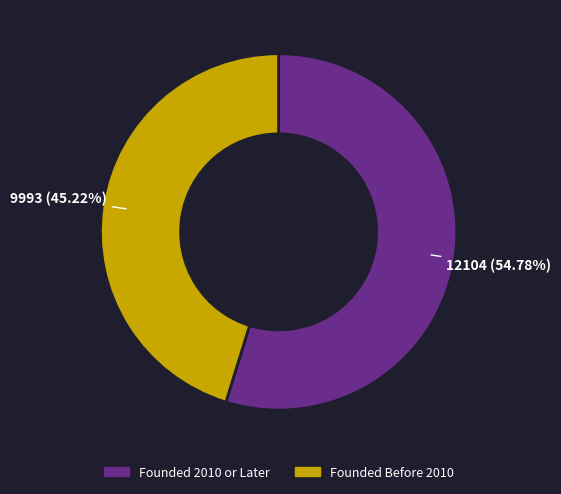

How many slices are in this pie chart?

2